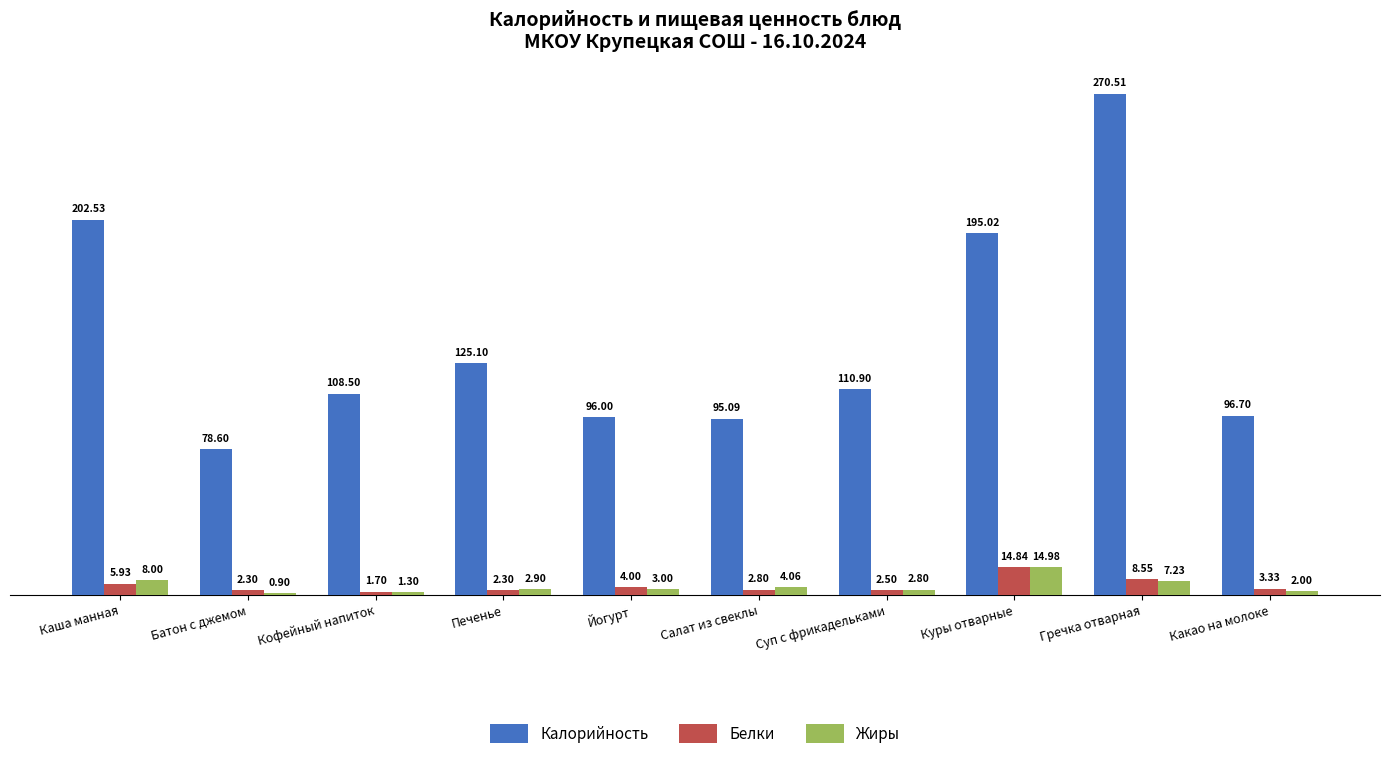

List the series in order of their peak value, highest first.

Калорийность, Жиры, Белки